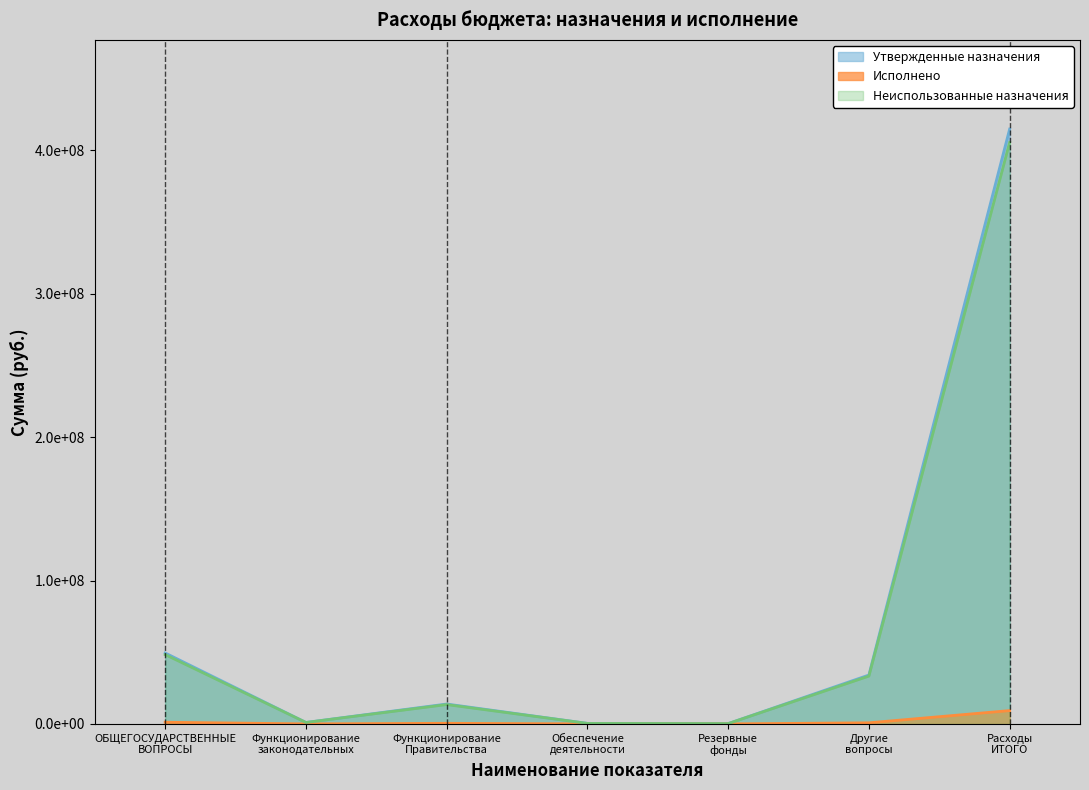

List the series in order of their peak value, lowest first.

Исполнено, Неиспользованные назначения, Утвержденные назначения